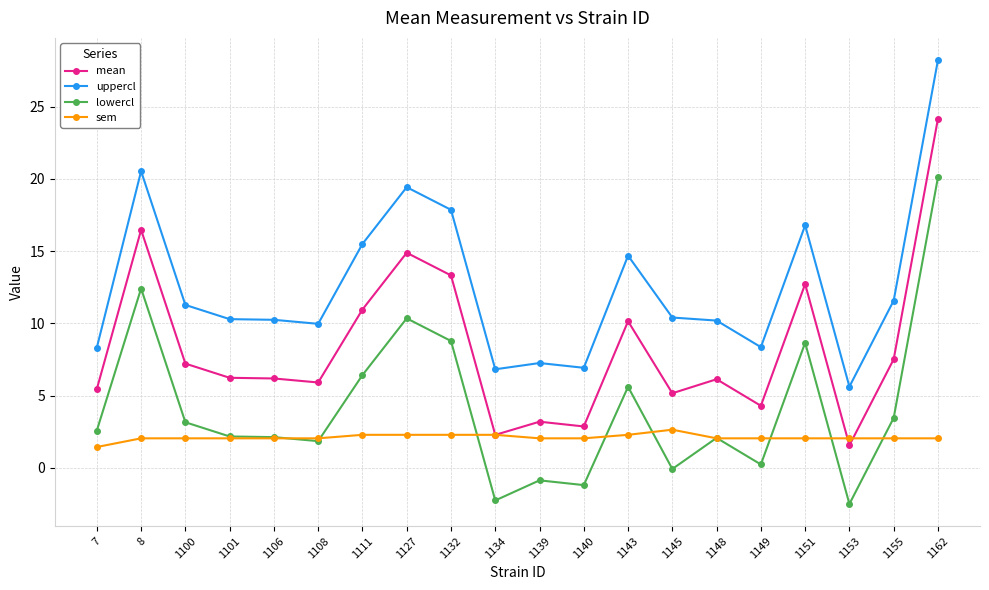

What is the value of the lowercl point at the 2nd from the left?

12.4